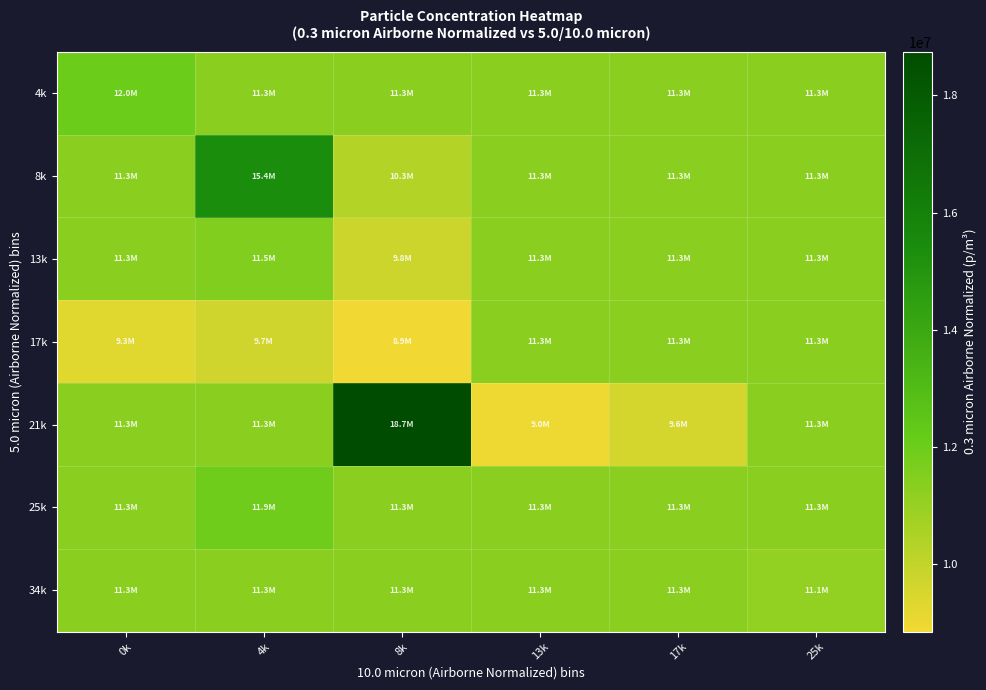

How many categories are shown in the chart?

6